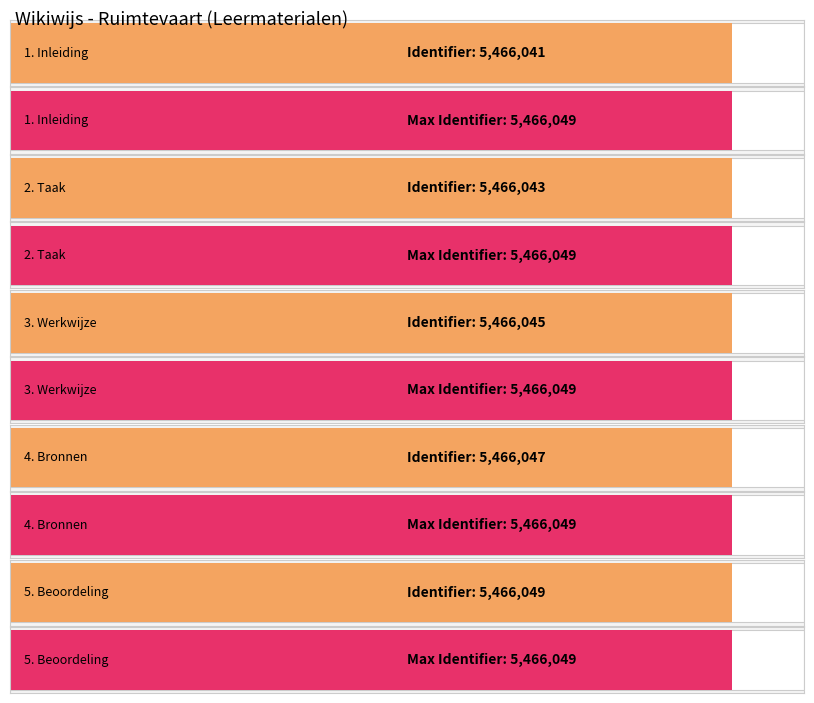

Are the bars horizontal?

Yes